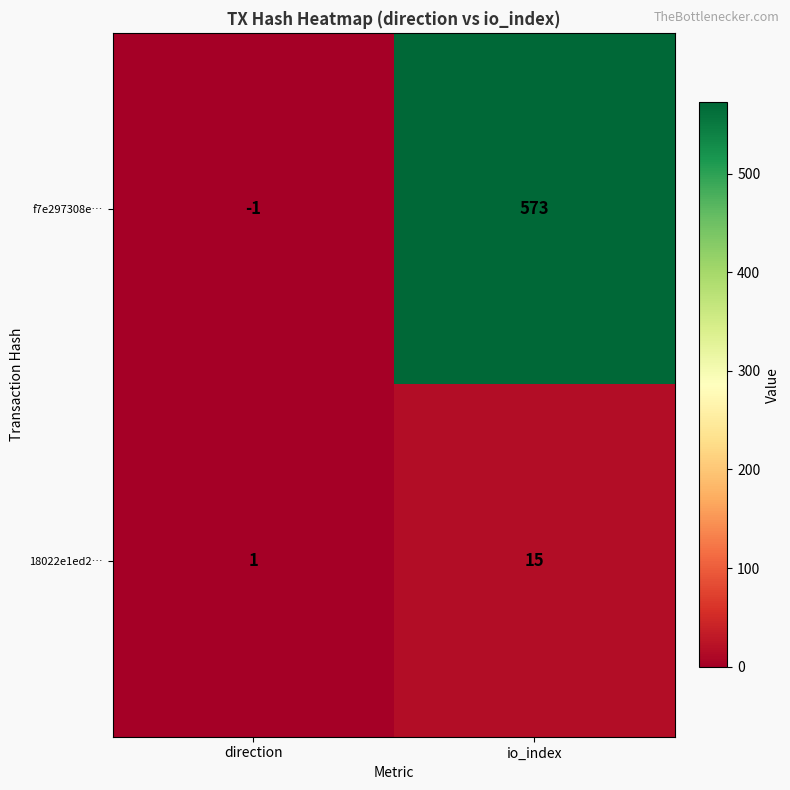

Which series has the largest total across all categories?

f7e297308e…